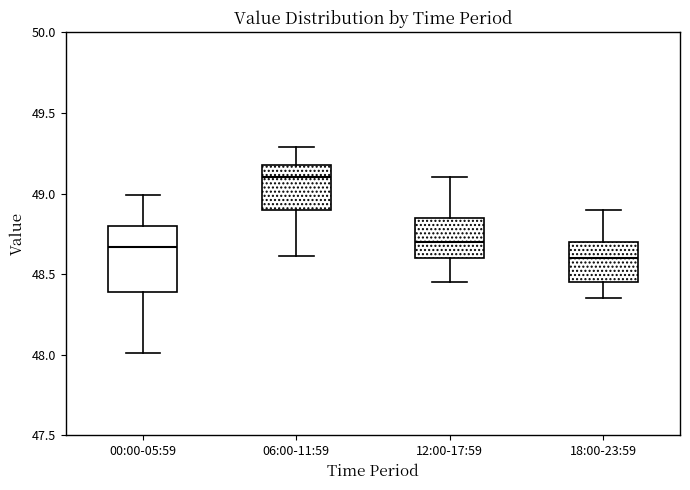

Which box's median line is the highest?

06:00-11:59